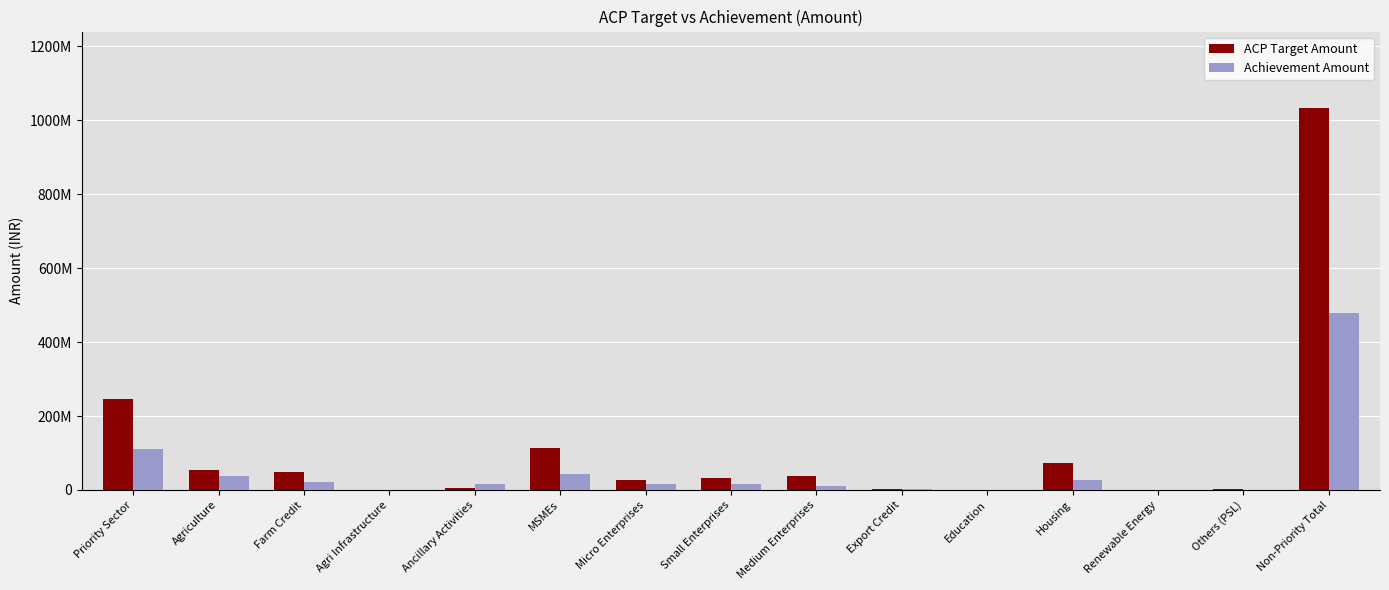

Rank the series by their maximum value, from lowest to highest.

Achievement Amount, ACP Target Amount